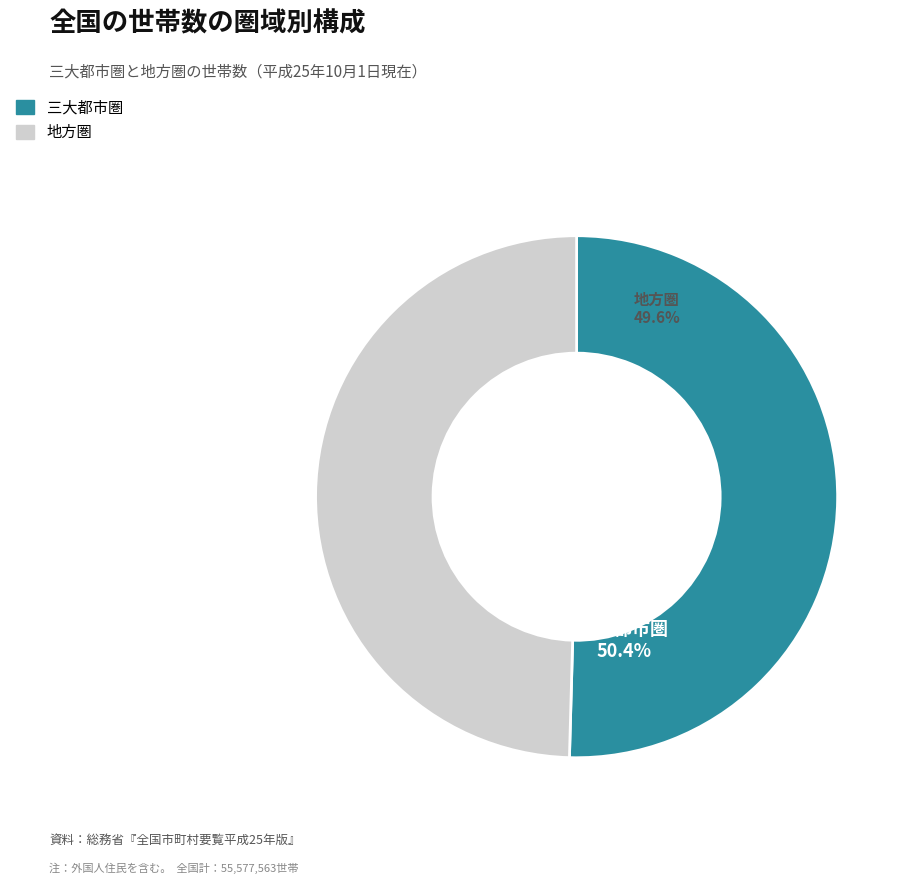

Rank the categories by value from highest to lowest.

三大都市圏, 地方圏